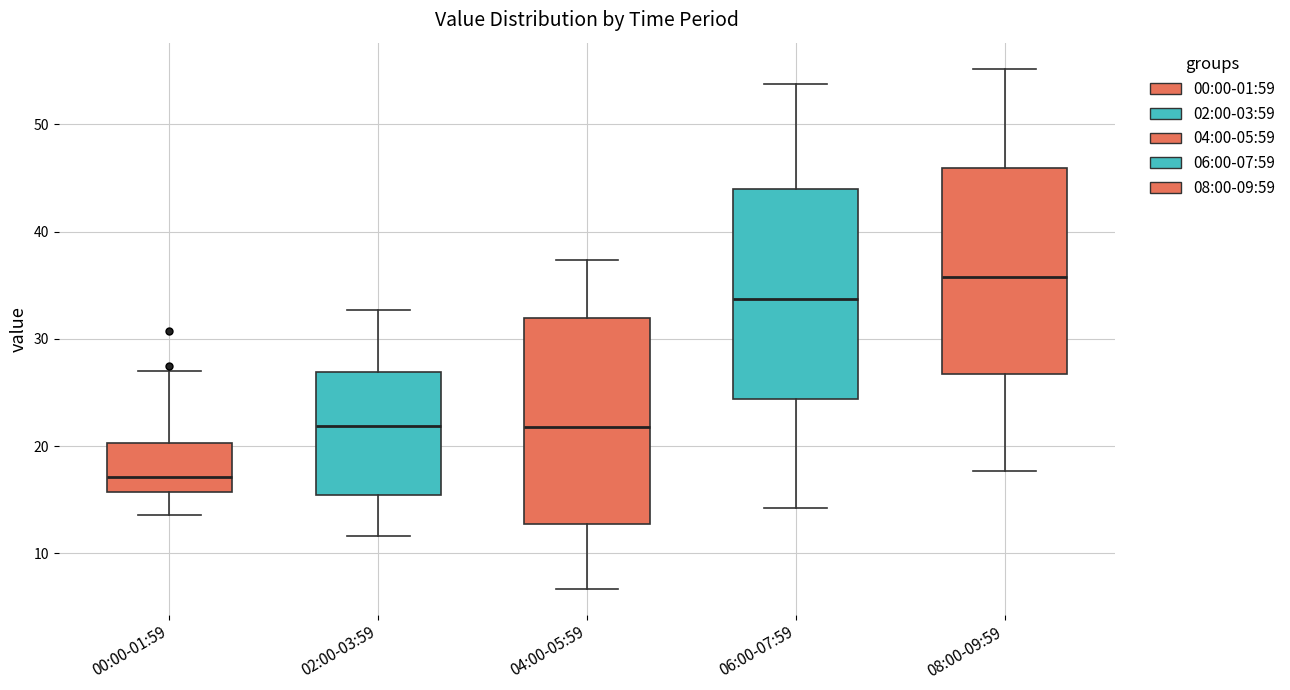

Where is the upper edge of the box for 02:00-03:59 on the y-axis? The values are not printed on the chart, so give them approximately, as read against the axis.

27